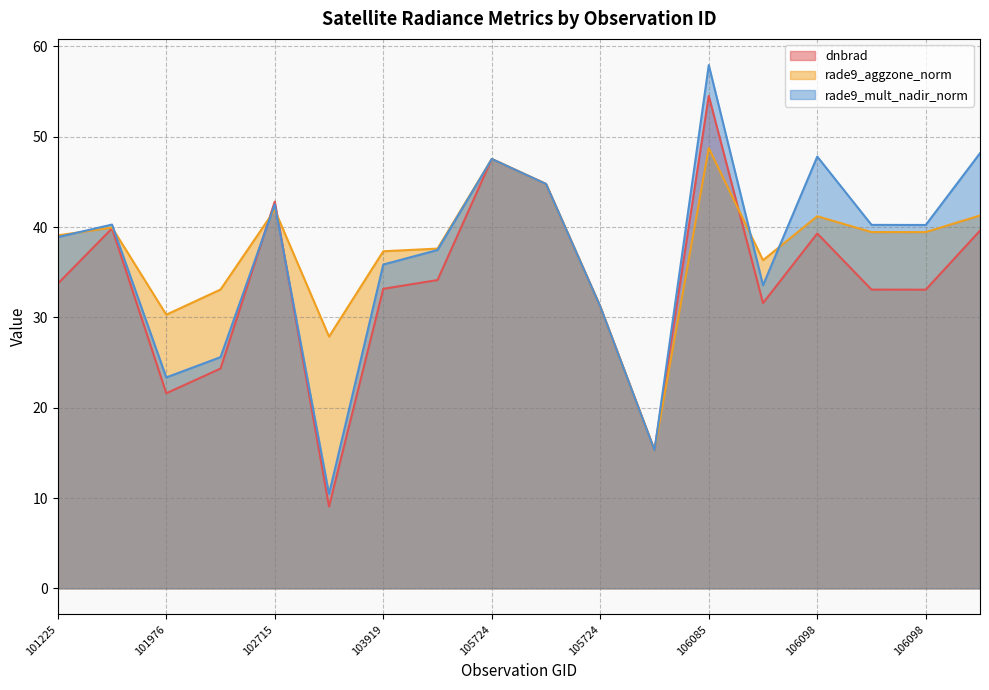

How many intersections are there between rade9_aggzone_norm and dnbrad?

6